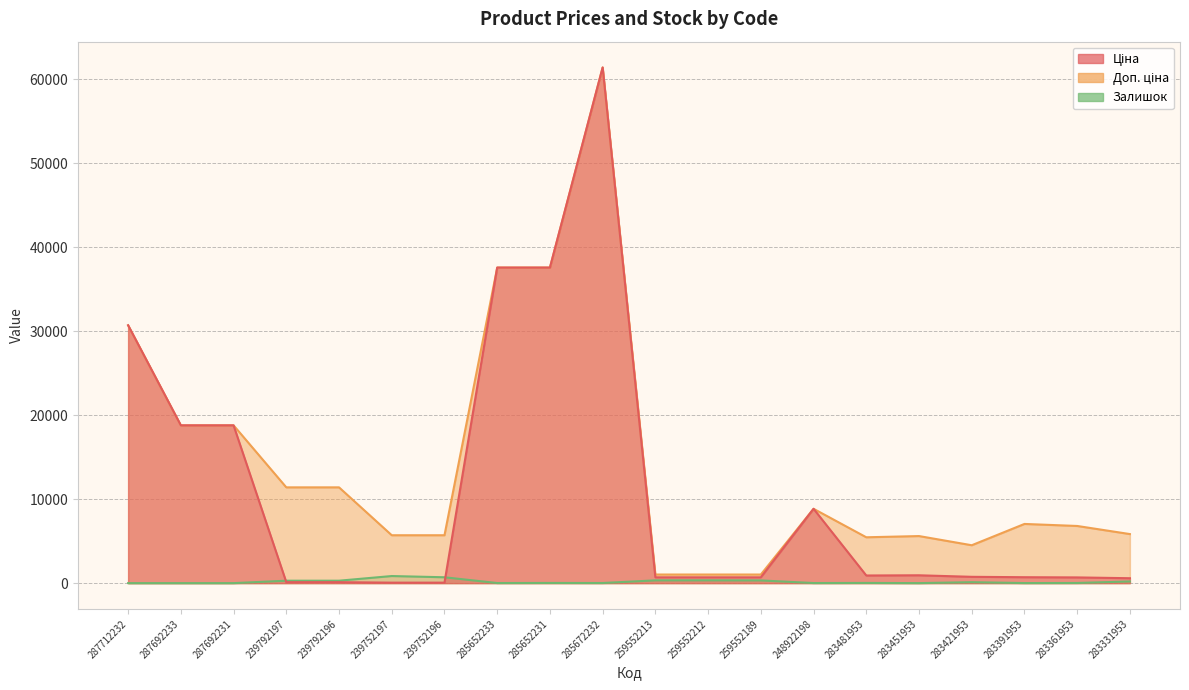

Rank the categories by Ціна value from lowest to highest.

239752197, 239752196, 239792197, 239792196, 283331953, 283361953, 259552213, 259552212, 259552189, 283391953, 283421953, 283481953, 283451953, 248922198, 287692233, 287692231, 287712232, 285652233, 285652231, 285672232